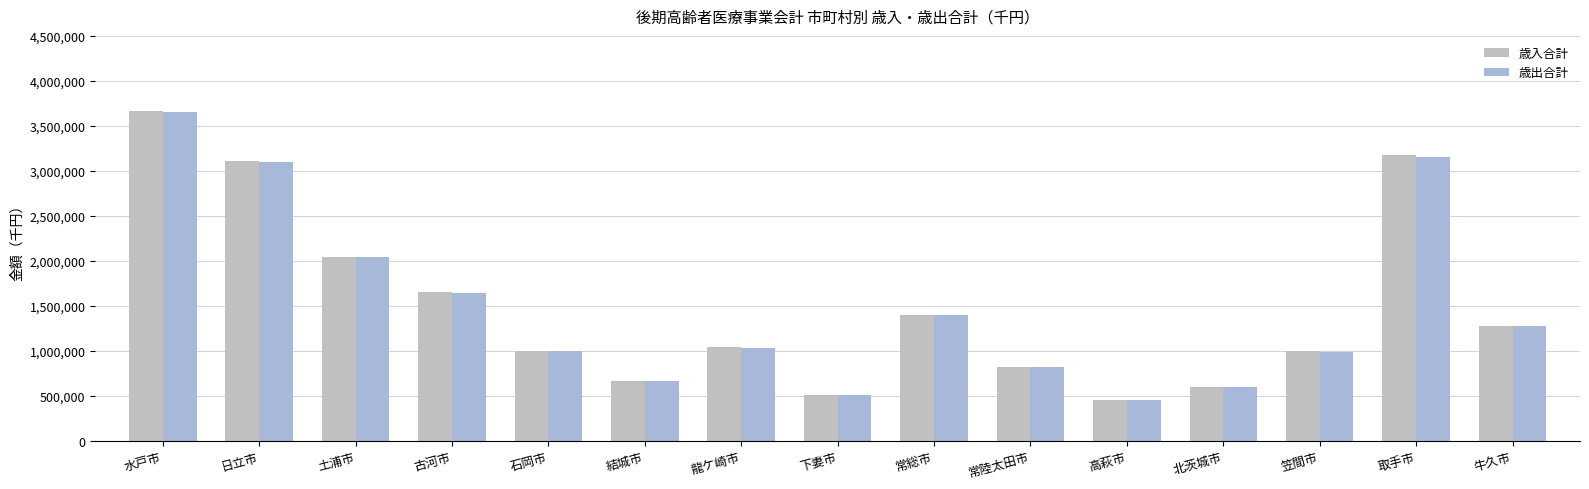

What position from the right is 日立市?

14